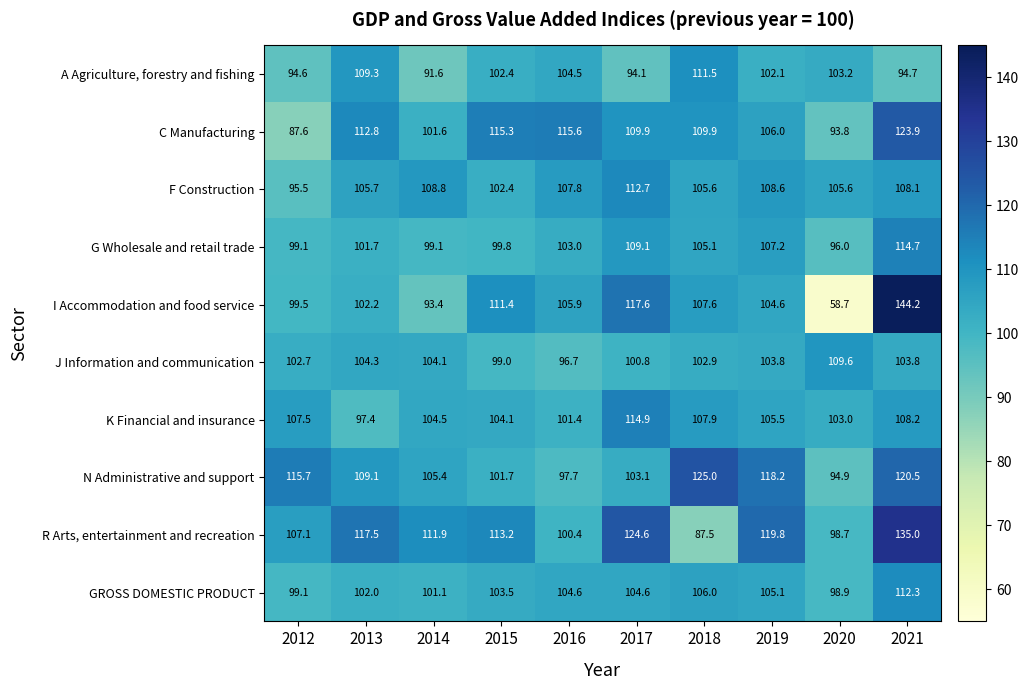

What is the maximum value for G Wholesale and retail trade?

114.7